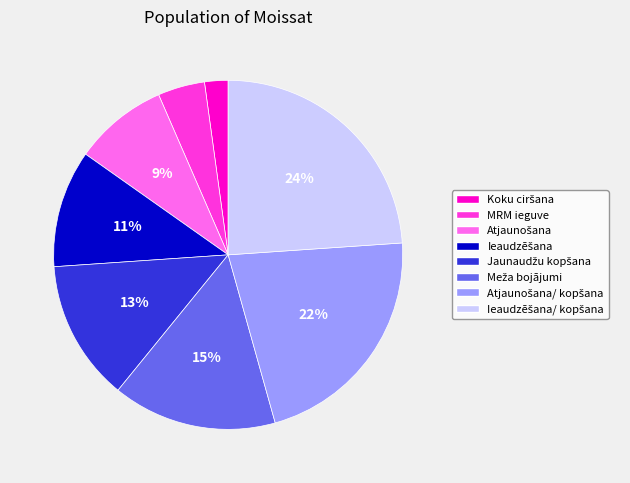

True or false: MRM ieguve accounts for 16% of the total.

False